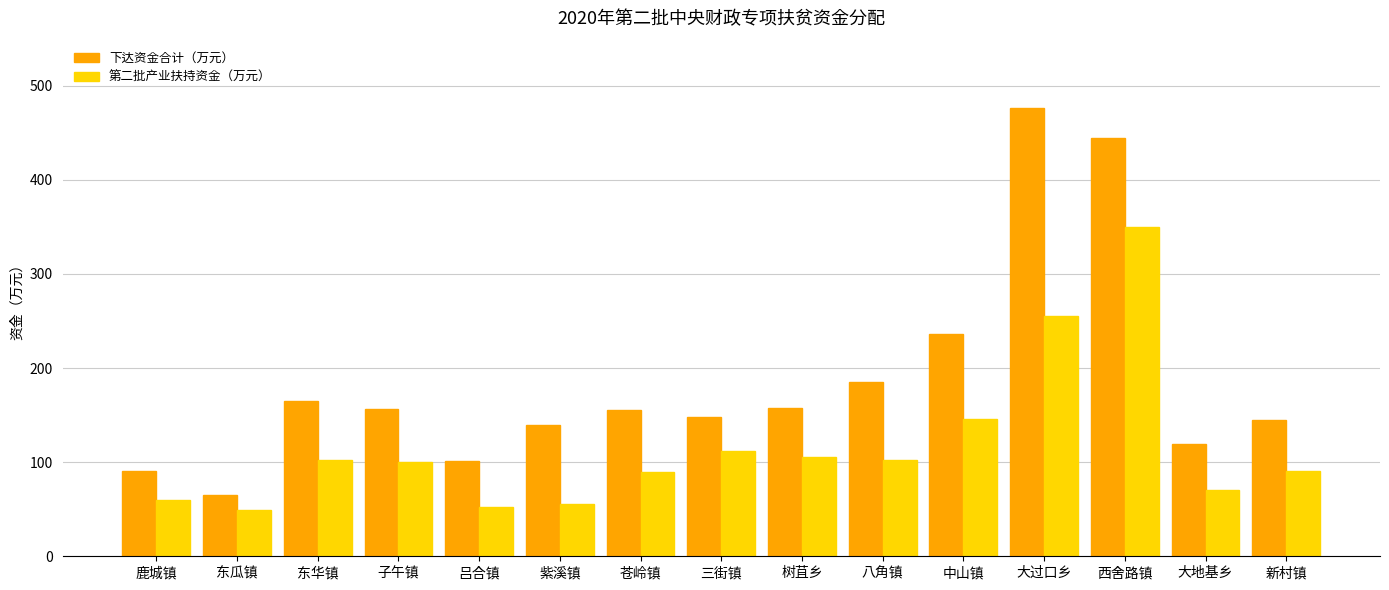

Where is 下达资金合计（万元） nearest to the value 270?

中山镇